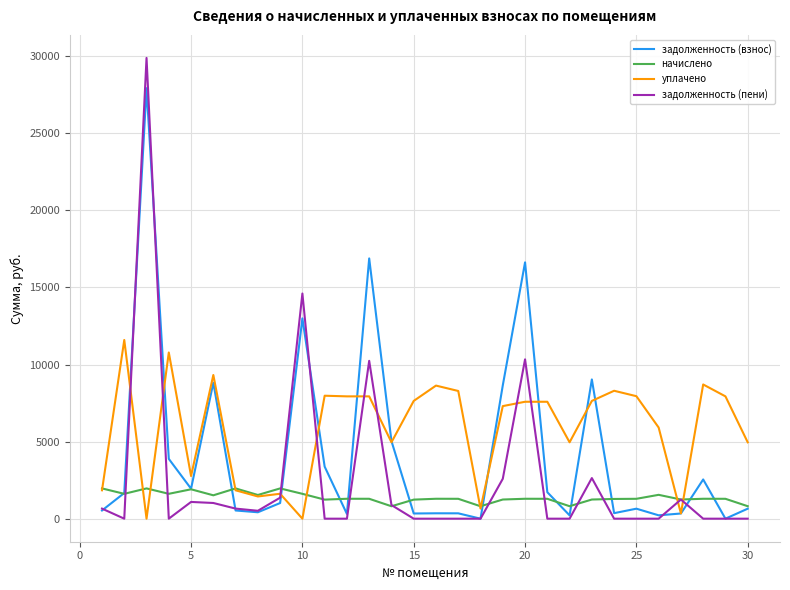

What is the highest value of the задолженность (пени) series?

29892.1